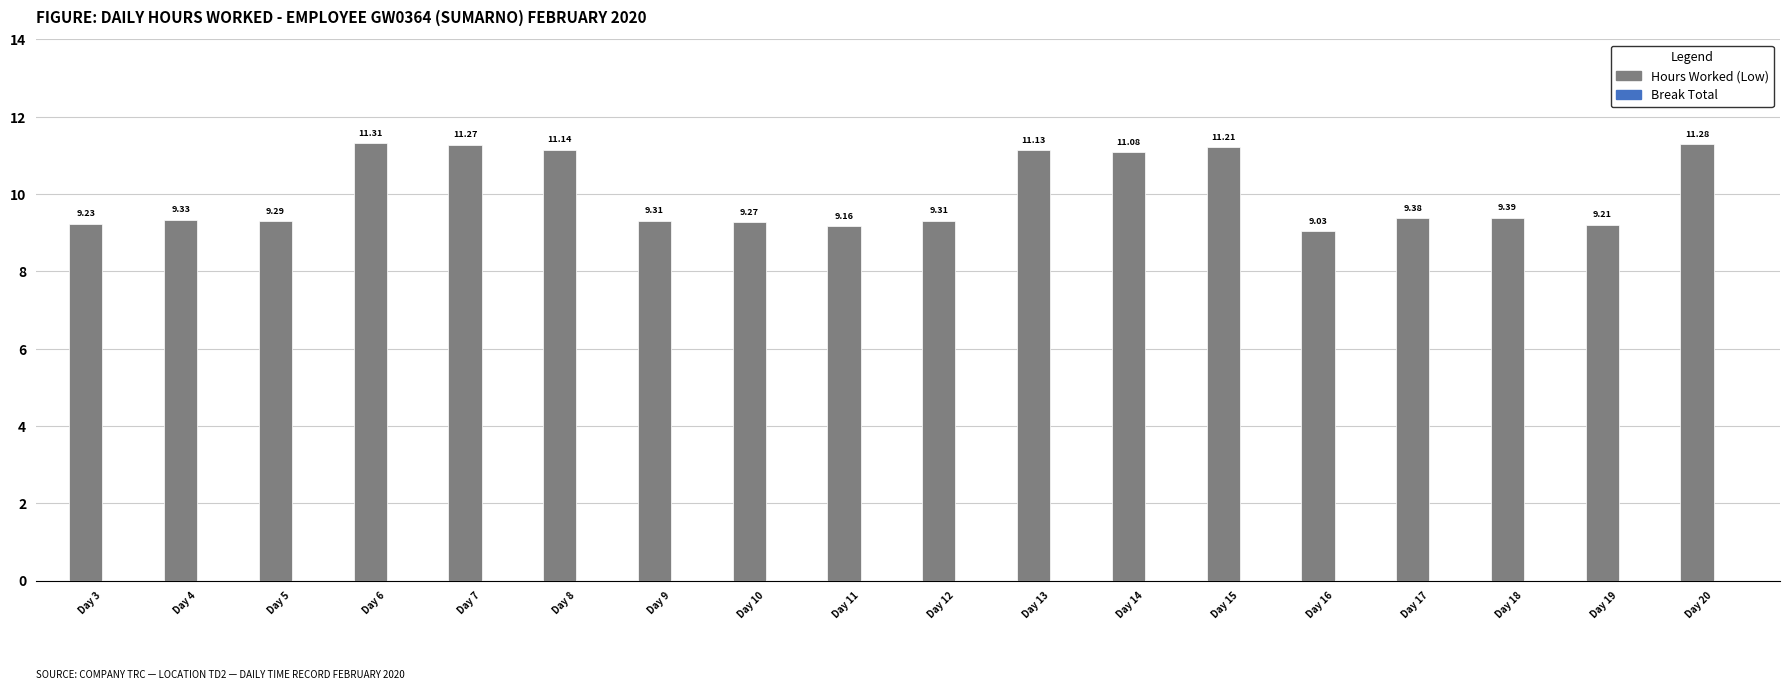

Between Day 12 and Day 20, which is larger?

Day 20